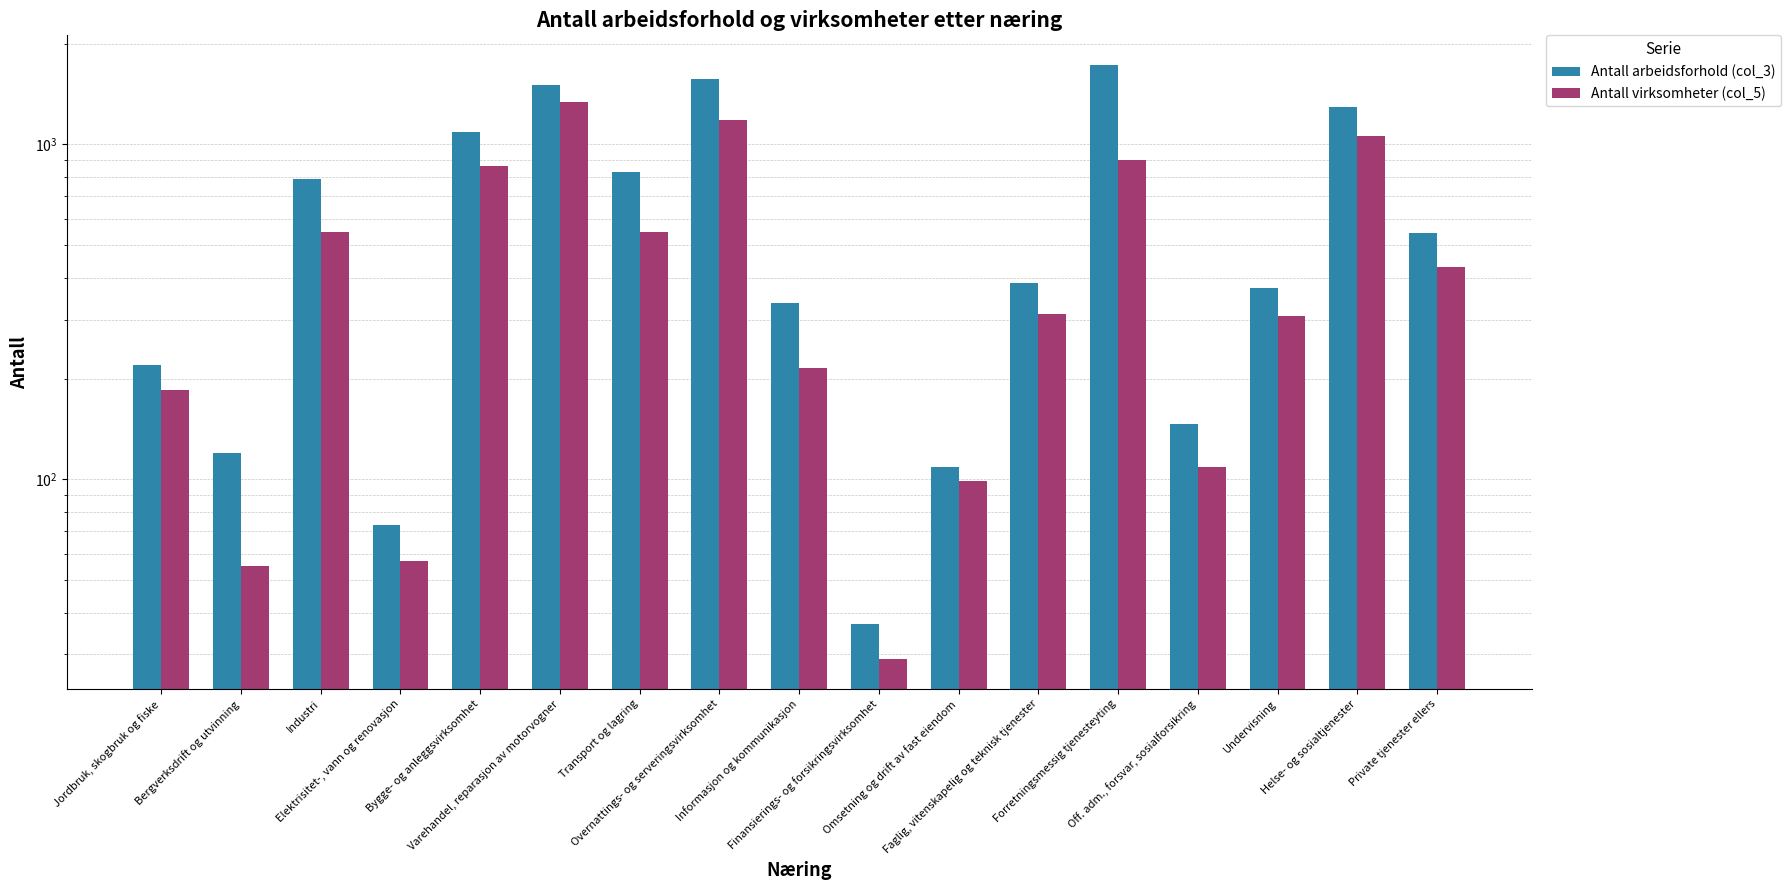

Reading left to right, list all the values displayed in this chart.

Antall arbeidsforhold (col_3): 220	120	790	73	1086	1509	825	1572	336	37	109	386	1727	146	372	1297	544
Antall virksomheter (col_5): 185	55	546	57	862	1343	548	1184	215	29	99	311	900	109	307	1062	430